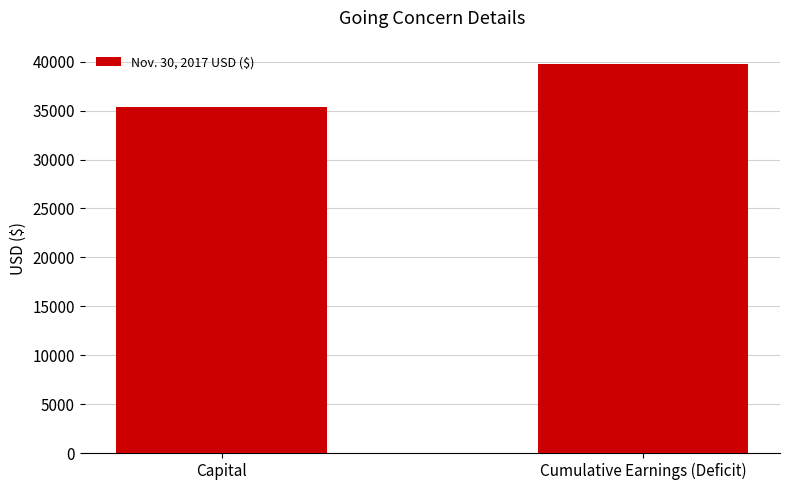

Reading left to right, transcribe all the data shown in this chart.

Capital=35391	Cumulative Earnings (Deficit)=39736